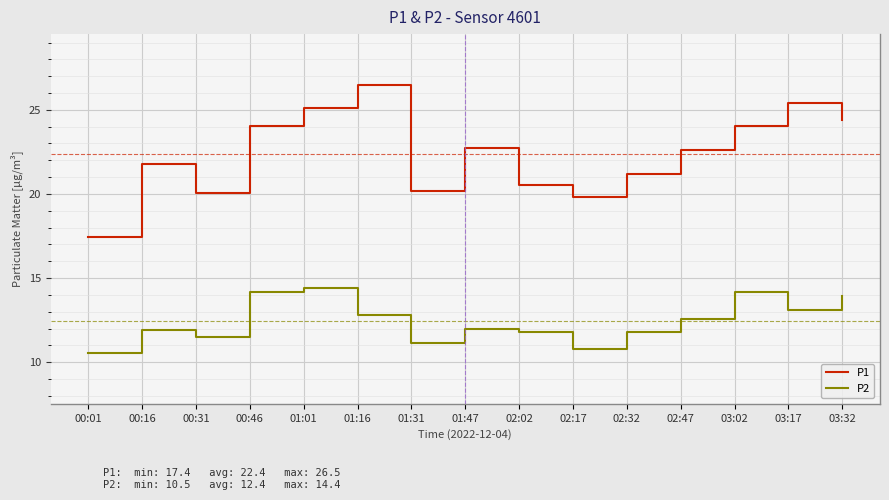

Which series has the largest total across all categories?

P1